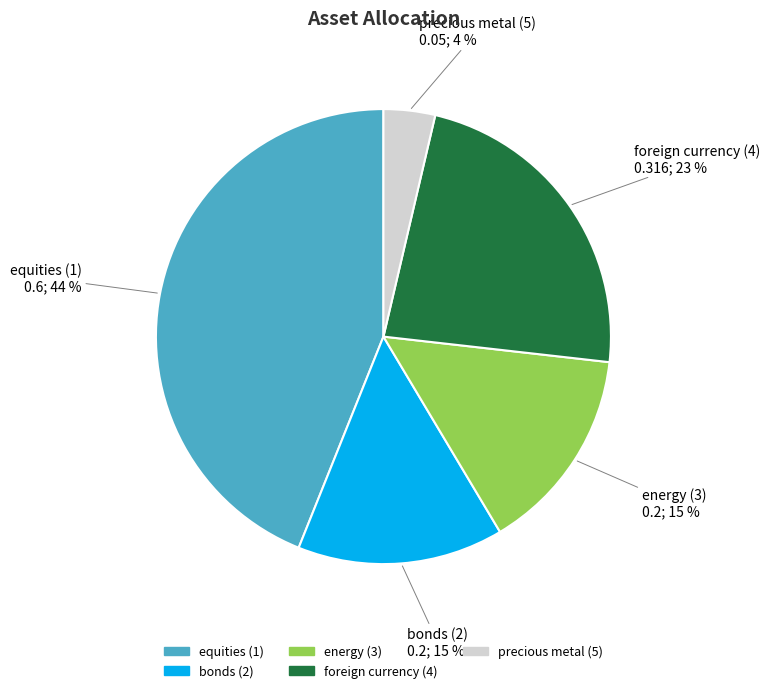

Which slice is the largest?

equities (1)